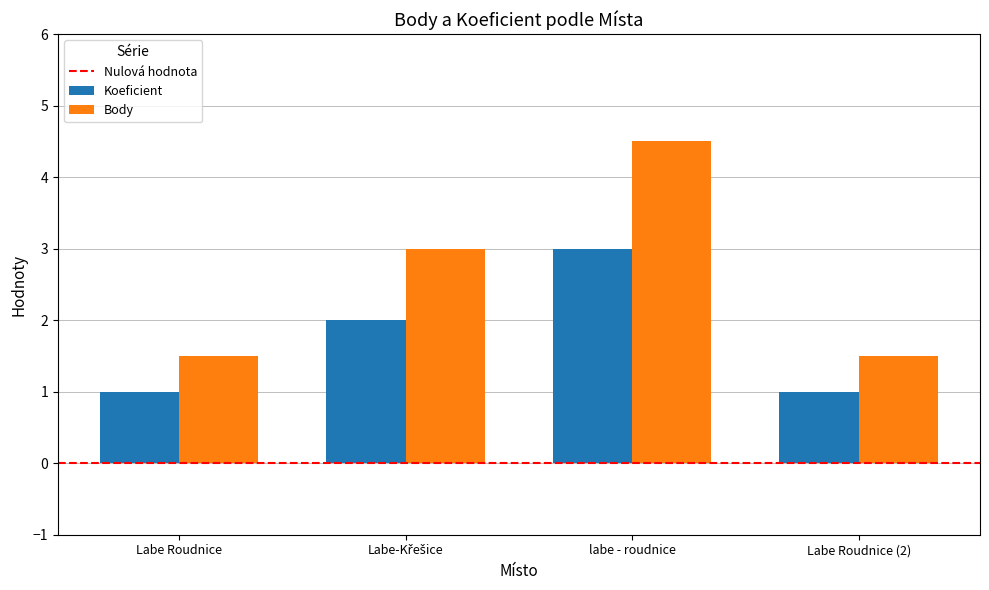

What is the label of the 1st bar from the left?

Labe Roudnice